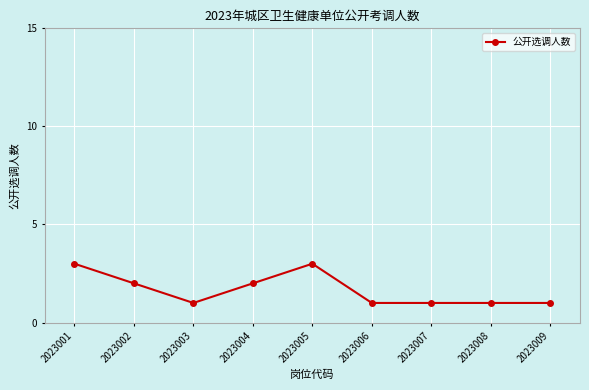

Where is the first local maximum?

2023005